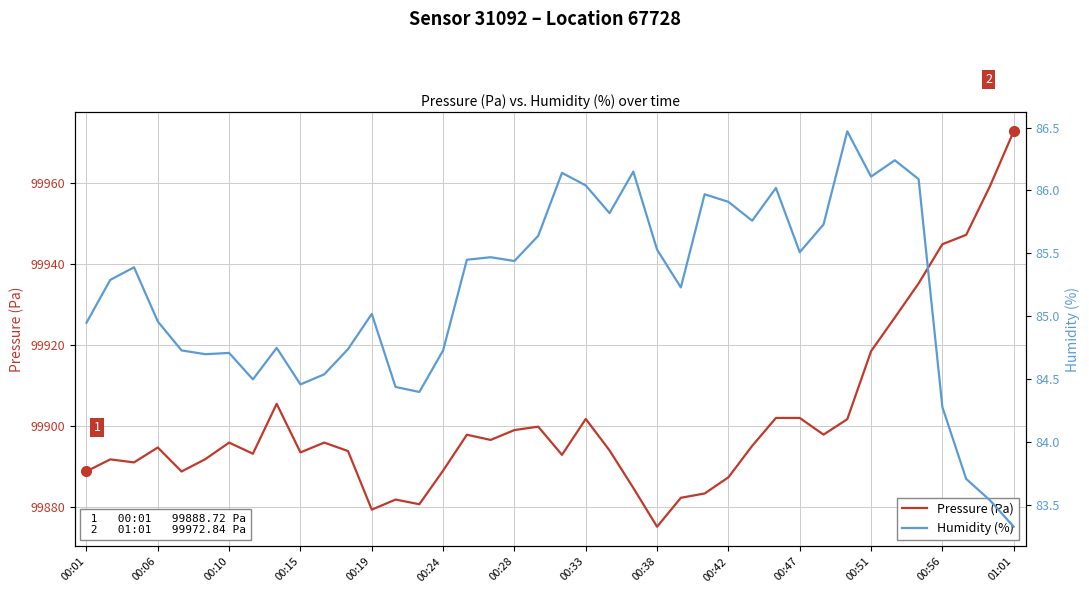

Reading left to right, list all the values displayed in this chart.

Pressure (Pa): 99888.7	99891.7	99890.9	99894.6	99888.7	99891.8	99895.8	99893.1	99905.4	99893.4	99895.8	99893.8	99879.2	99881.8	99880.6	99888.9	99897.8	99896.5	99898.9	99899.8	99892.8	99901.7	99893.9	99884.6	99875.0	99882.2	99883.2	99887.2	99895.0	99901.9	99901.9	99897.8	99901.6	99918.4	99926.8	99935.2	99944.9	99947.2	99959.2	99972.8
Humidity (%): 85.0	85.3	85.4	85.0	84.7	84.7	84.7	84.5	84.8	84.5	84.5	84.7	85.0	84.4	84.4	84.7	85.5	85.5	85.4	85.6	86.1	86.0	85.8	86.2	85.5	85.2	86.0	85.9	85.8	86.0	85.5	85.7	86.5	86.1	86.2	86.1	84.3	83.7	83.5	83.3